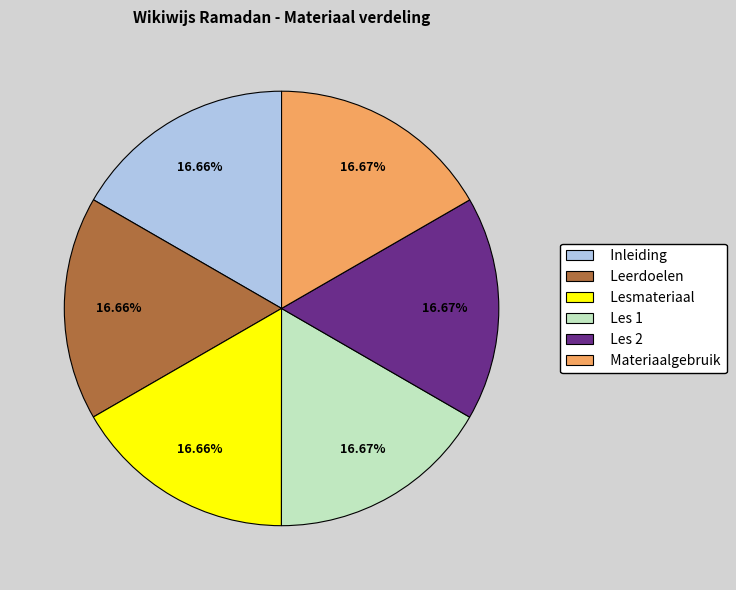

Count the number of slices in the pie.

6